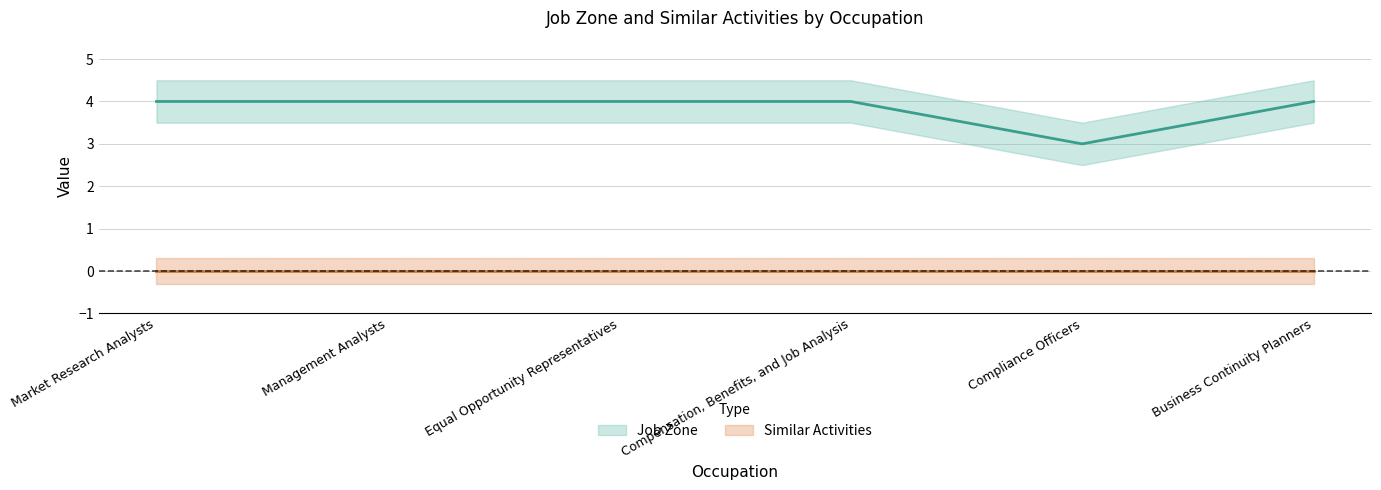

What position from the right is Management Analysts?

5